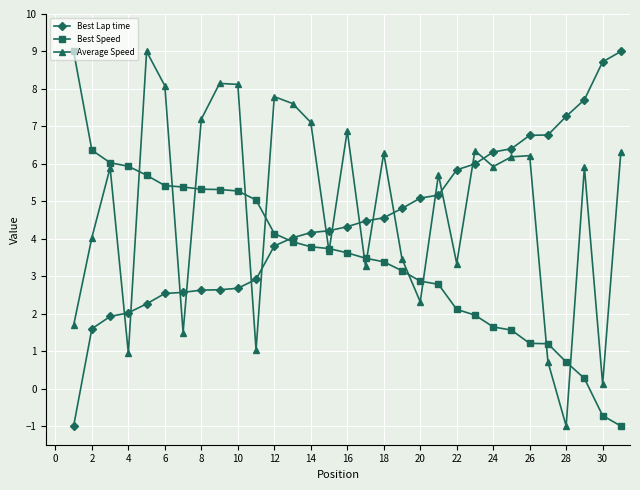

How many intersections are there between Average Speed and Best Lap time?

15